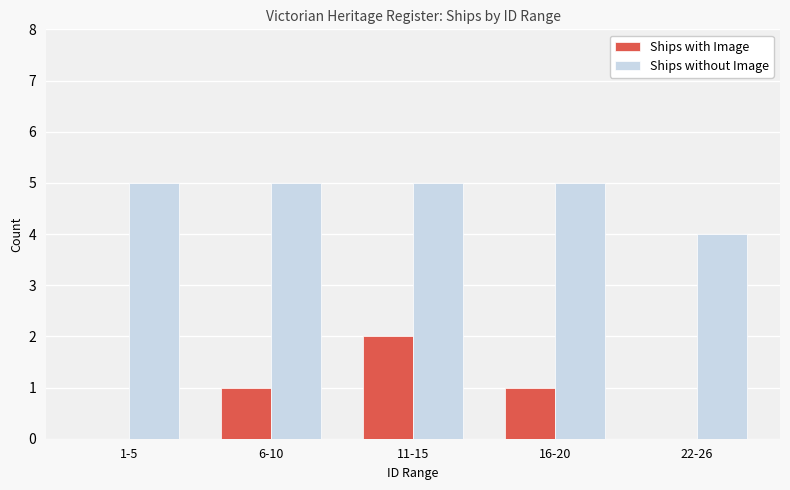

What is the spread (max minus min) of values at 11-15?

3